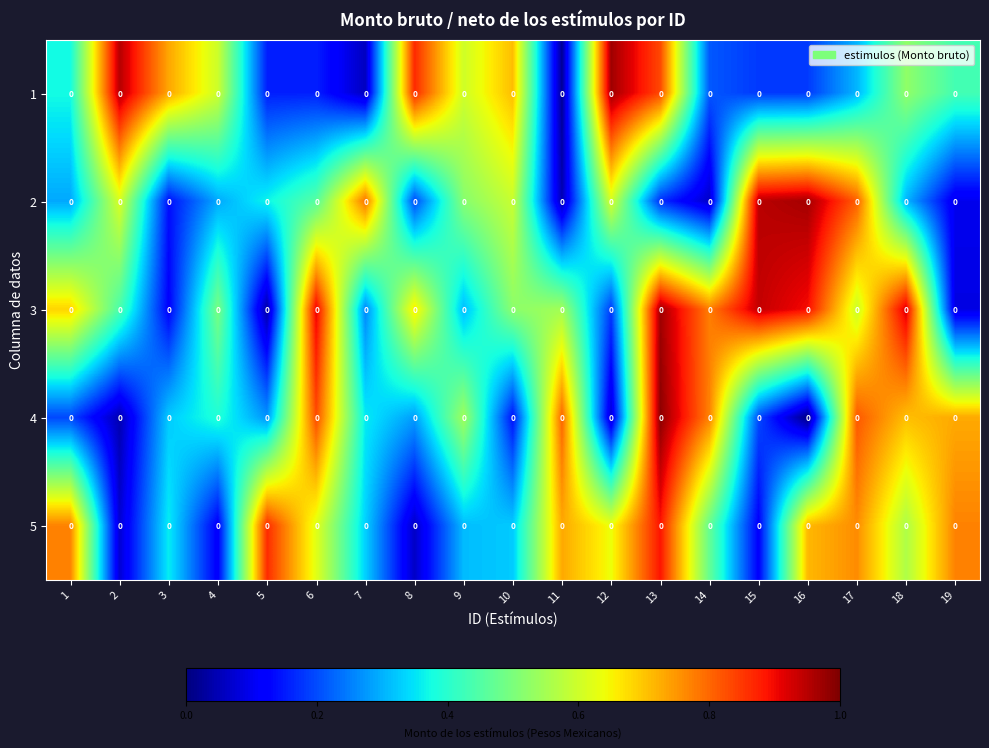

What is the maximum value shown in the chart?

1.0